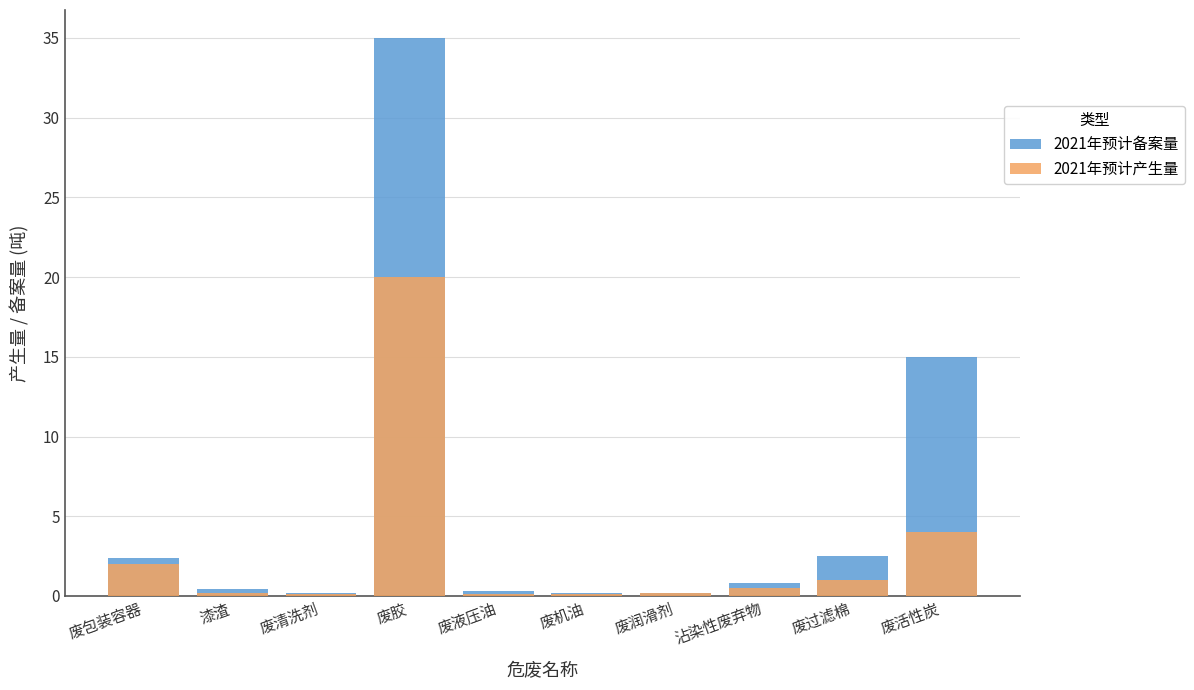

What is the label of the 5th bar from the left?

废液压油